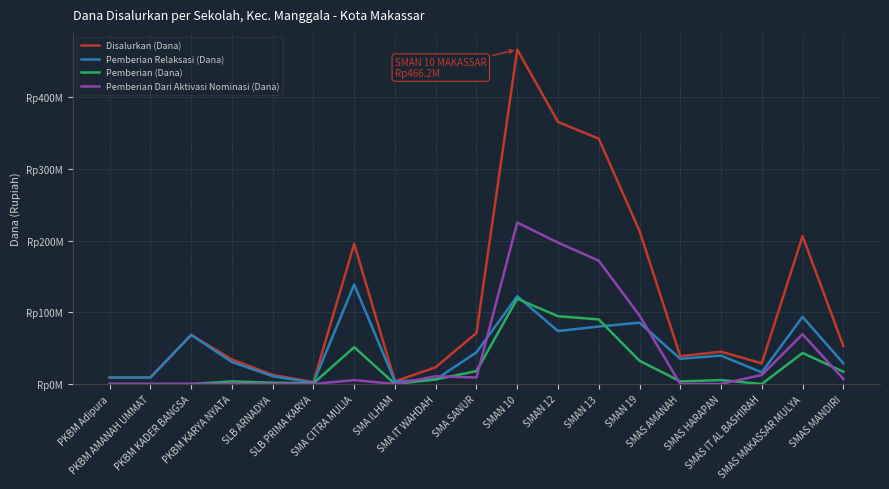

Does the chart have visible grid lines?

Yes